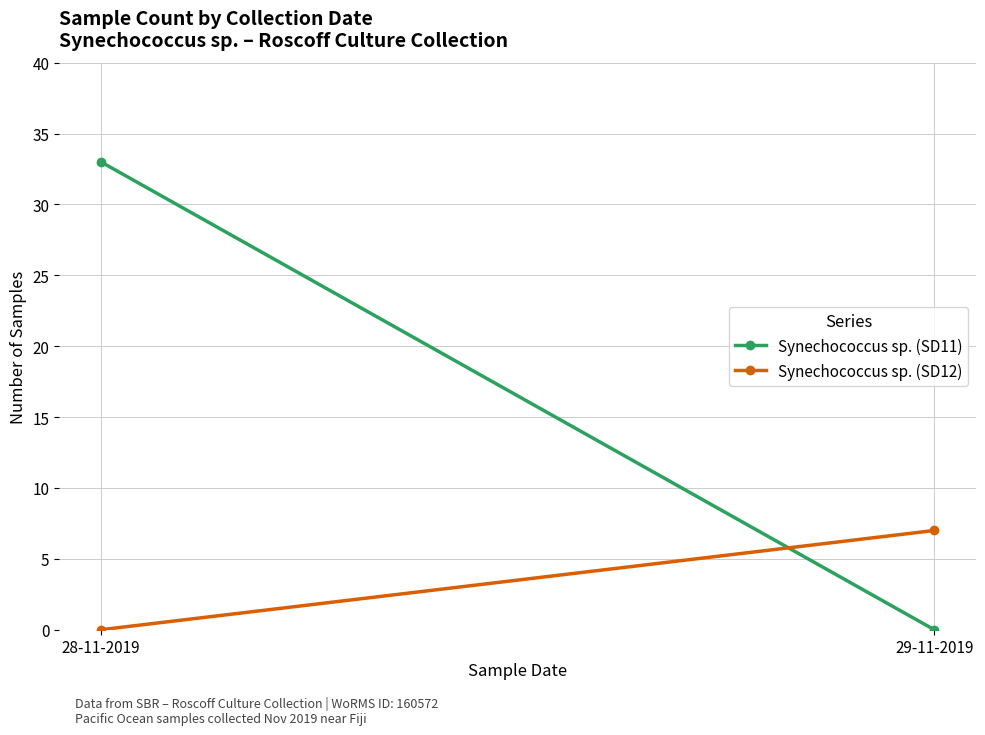

How many values in the Synechococcus sp. (SD11) series are below 33?

1